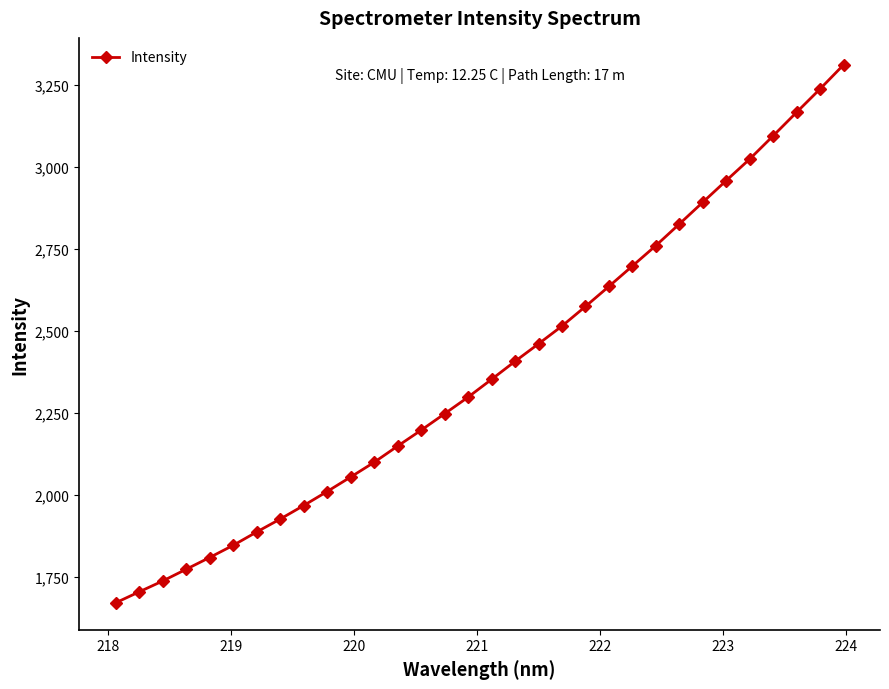

What is the value of the 24th point from the left?

2760.5